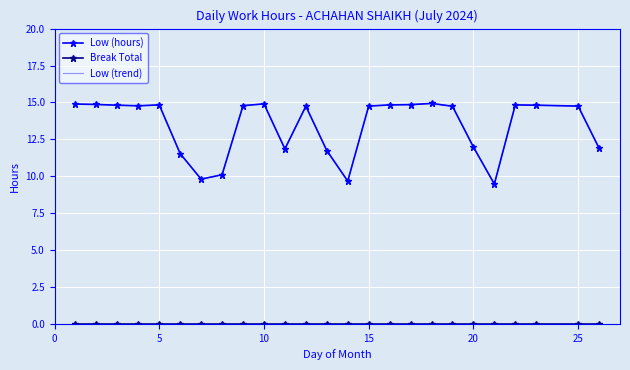

Which series has the widest spread of values?

Low (hours)